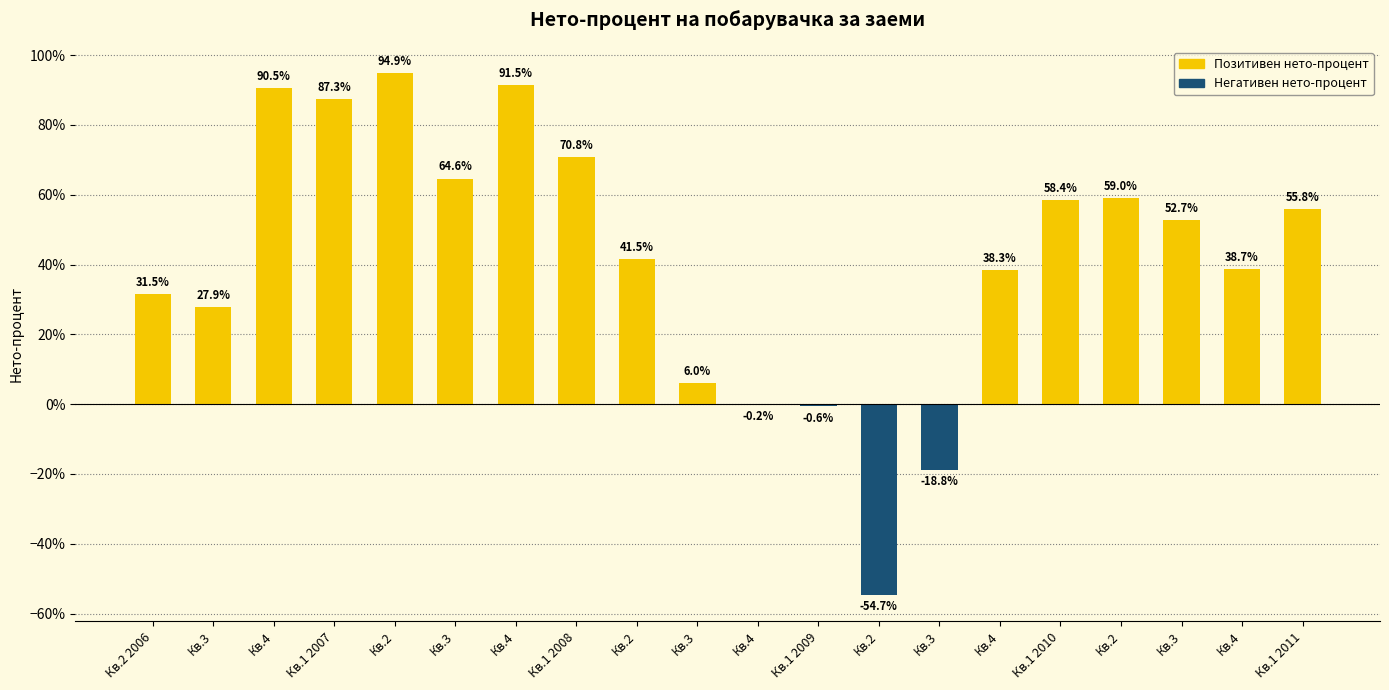

True or false: the data shows 58.4 at Кв.1 2010.

True